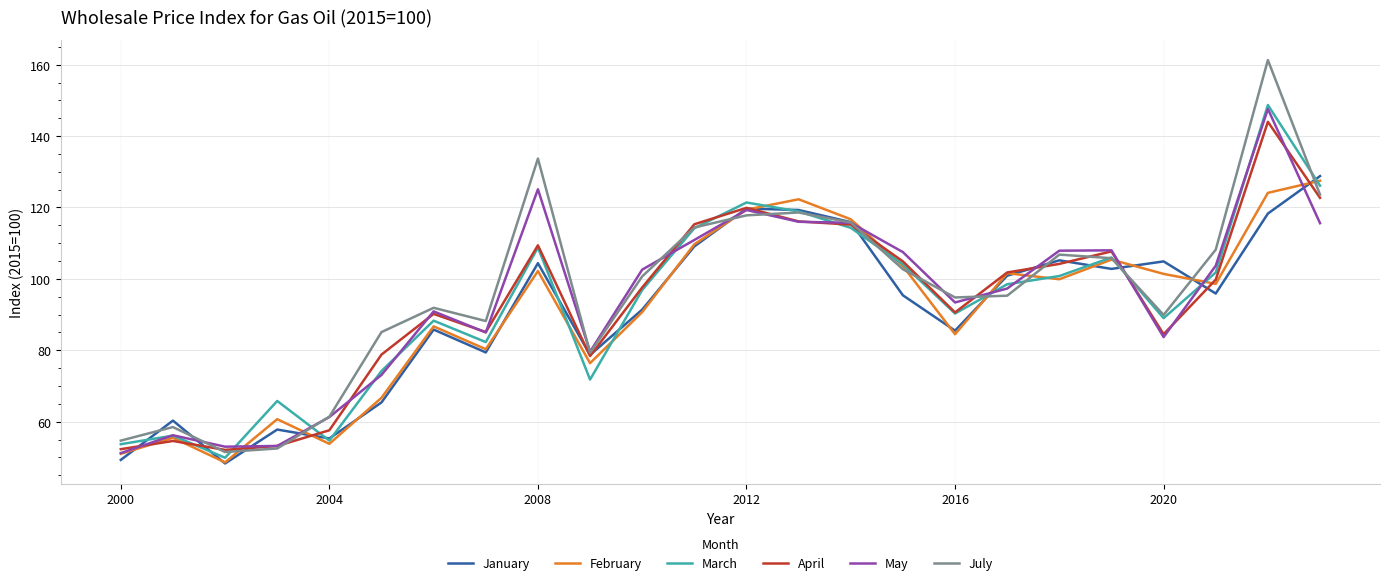

Which series has the widest spread of values?

July